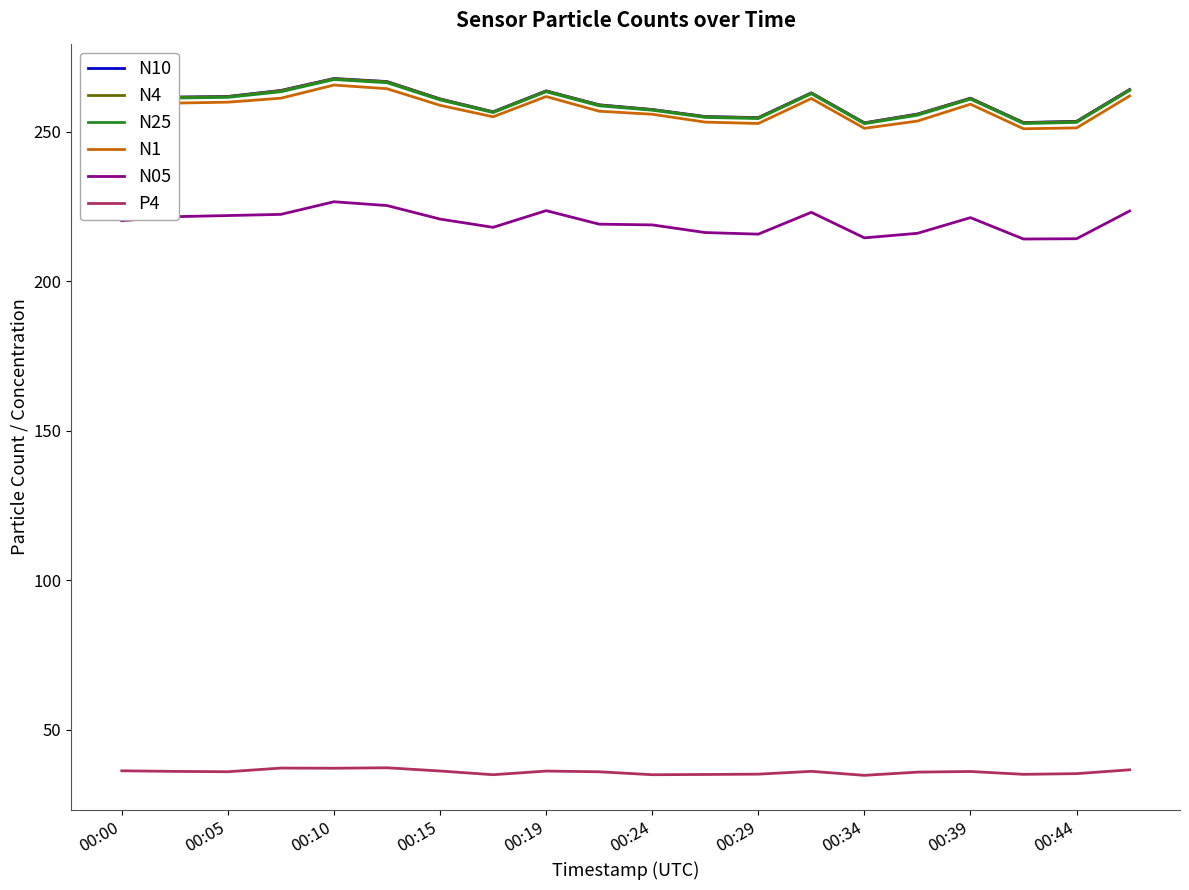

True or false: P4 and N4 cross at least once.

False